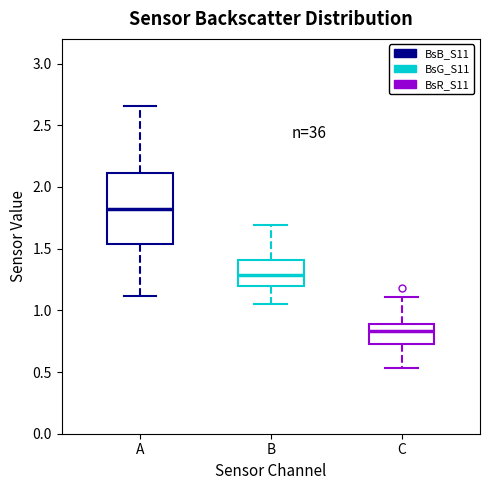

Reading left to right, read every box against the y-axis: the position of its median line, the range the box covers, and the ends of its whiskers. The values are not printed on the chart, so give them approximately, as read against the axis.

A: median 1.85, box 1.55 to 2.10, whiskers 1.10 to 2.65
B: median 1.30, box 1.20 to 1.40, whiskers 1.05 to 1.70
C: median 0.85, box 0.75 to 0.90, whiskers 0.55 to 1.10